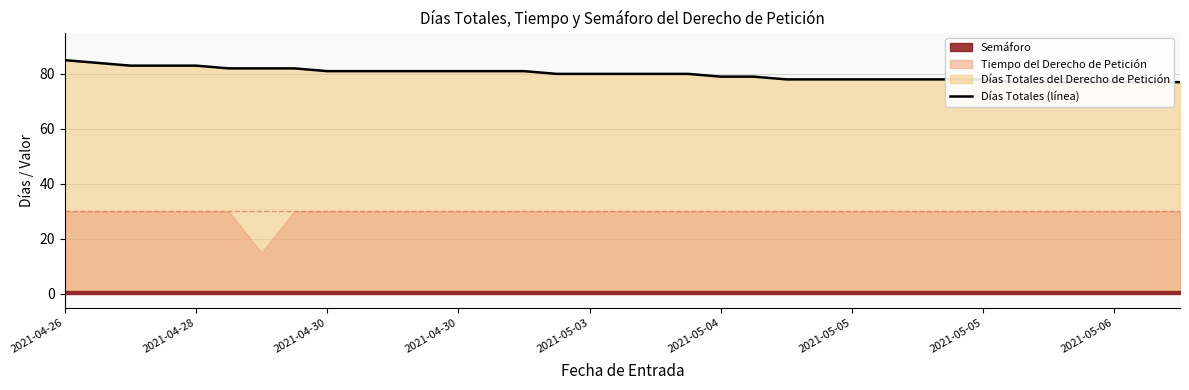

Approximately how many times larger is the value at 2021-05-04 compared to 2021-04-30?

1.0